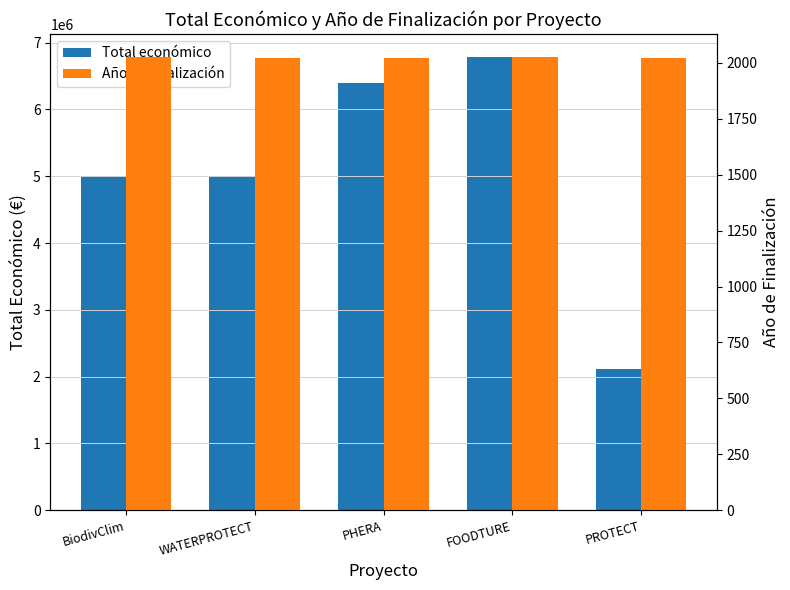

At FOODTURE, list the series in order from largest to smallest.

Total económico, Año de finalización